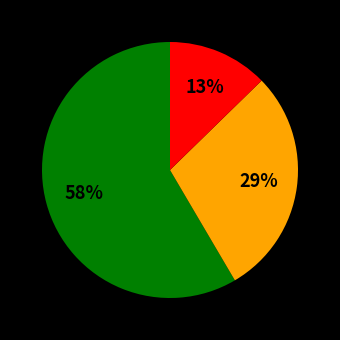

Is there a majority slice in this chart?

Yes